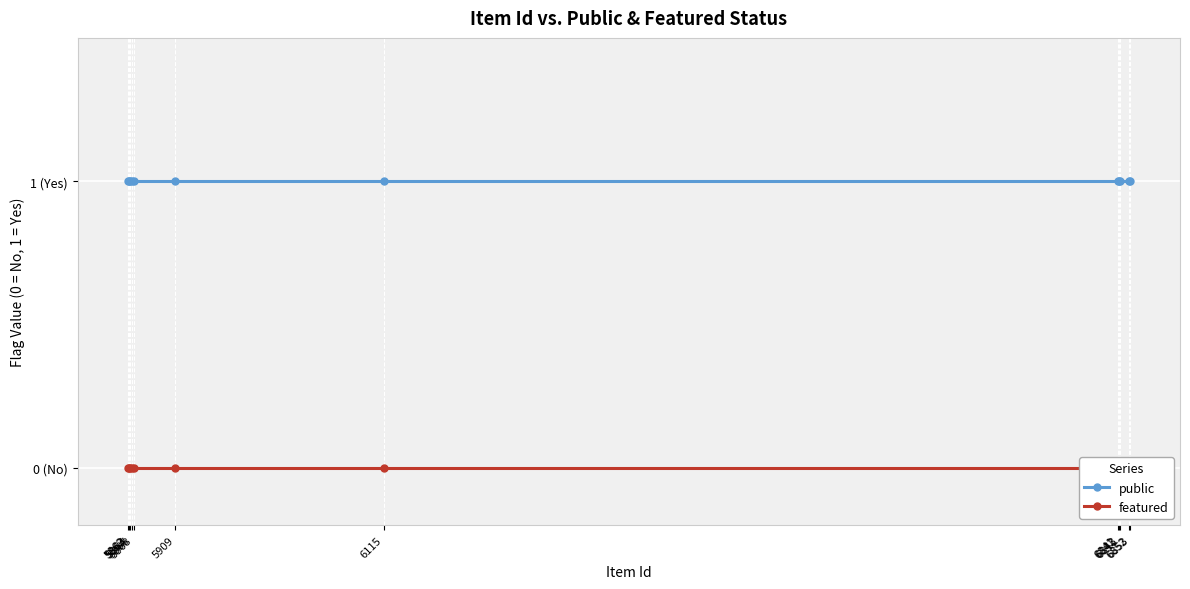

Rank the series by their maximum value, from highest to lowest.

public, featured